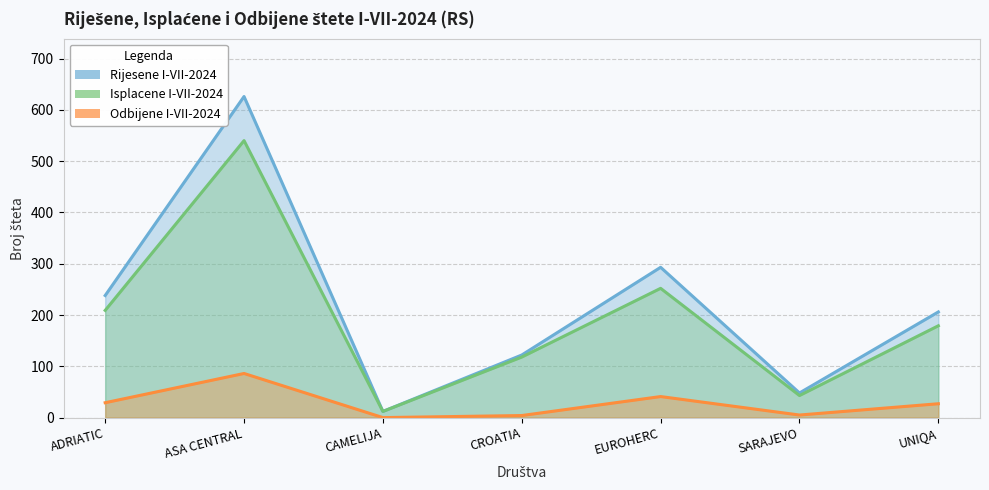

What is the difference between the second highest and second lowest values in the Odbijene I-VII-2024 series?

37